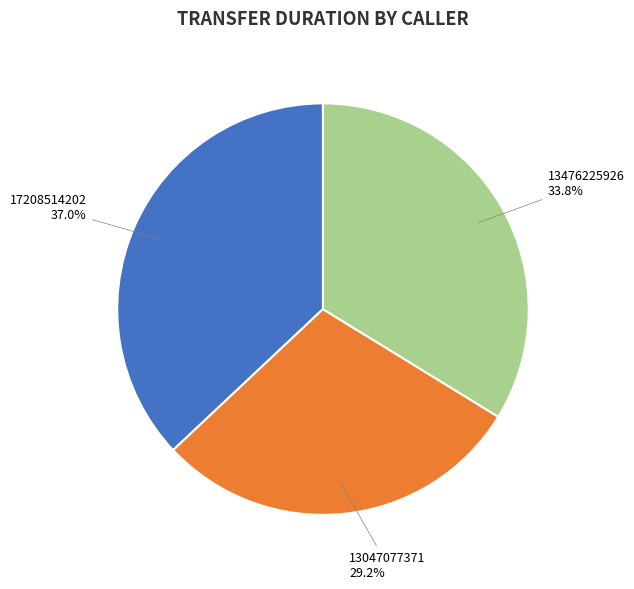

Does 13476225926 represent more than half of the total?

No